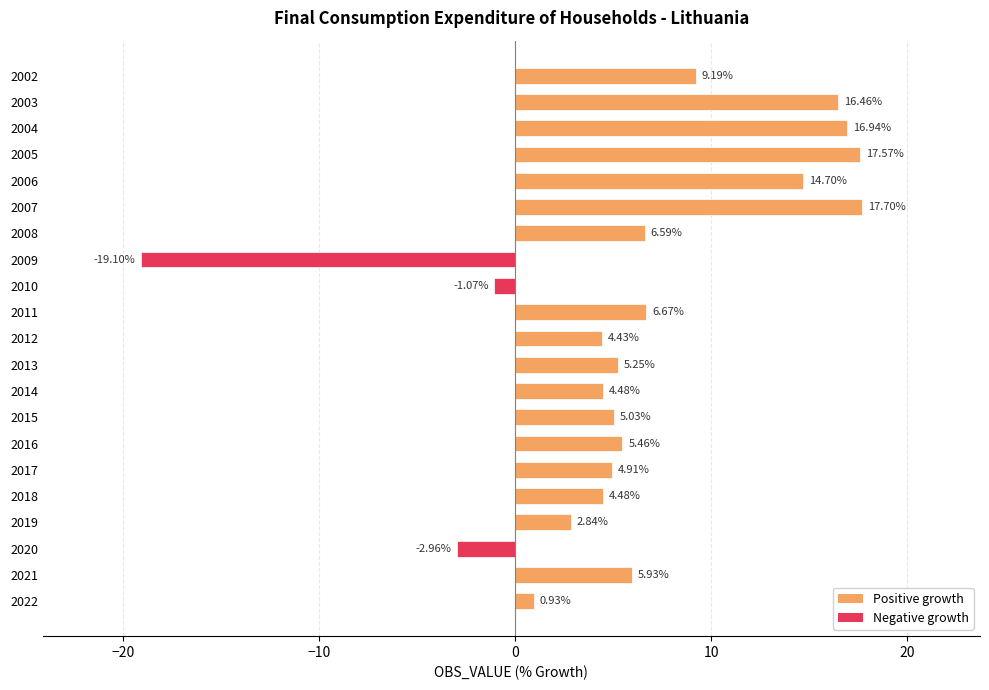

Between 2008 and 2017, which is larger?

2008